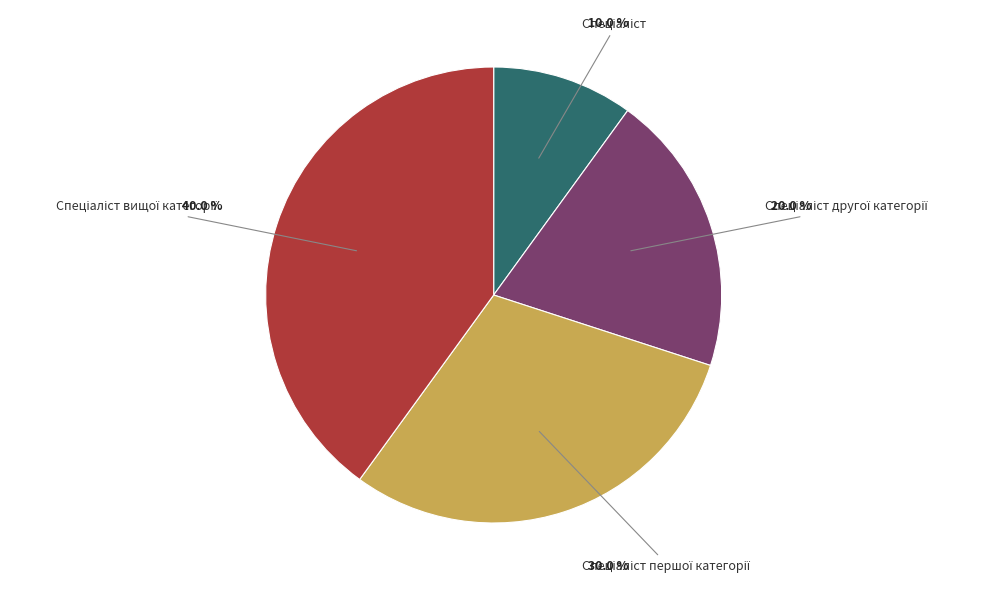

Is there any slice that represents more than half of the pie?

No